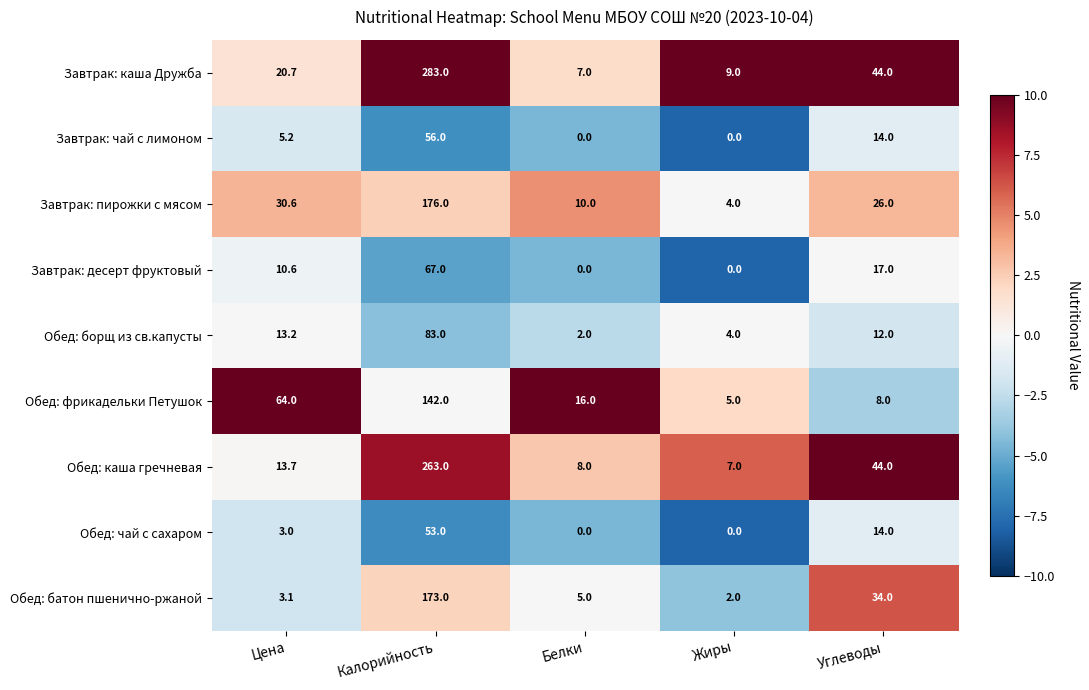

Where does the Обед: борщ из св.капусты series first go above 12?

Цена